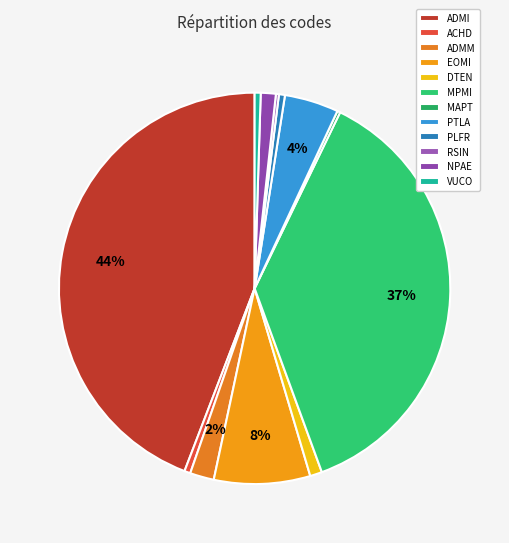

Rank the categories by value from lowest to highest.

MAPT, RSIN, ACHD, PLFR, VUCO, DTEN, NPAE, ADMM, PTLA, EOMI, MPMI, ADMI